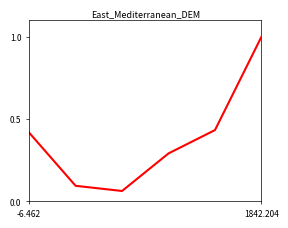

What is the difference between the second highest and second lowest values?

0.3